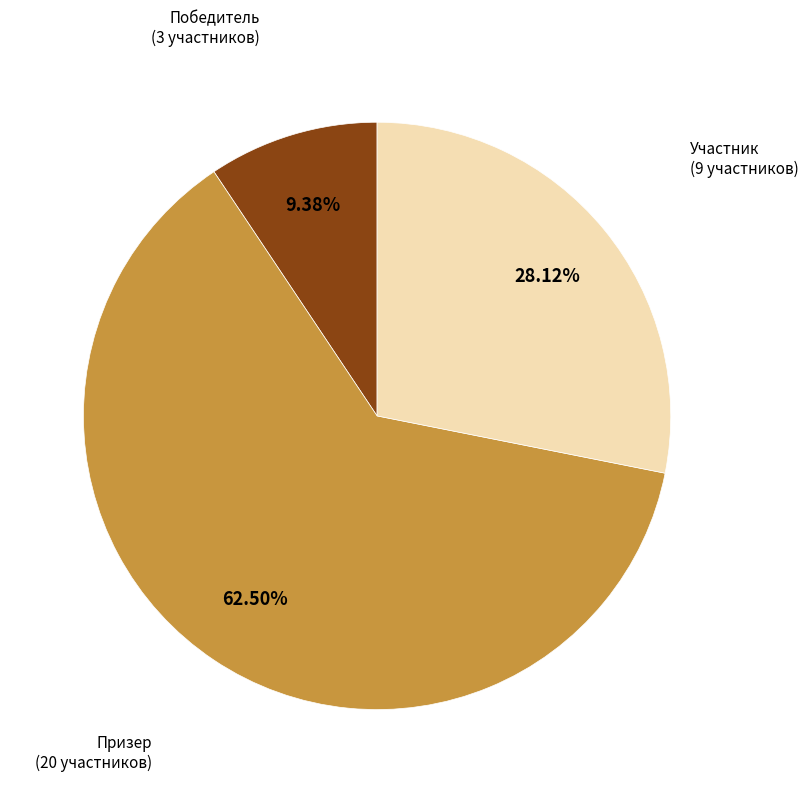

Is there any slice that represents more than half of the pie?

Yes